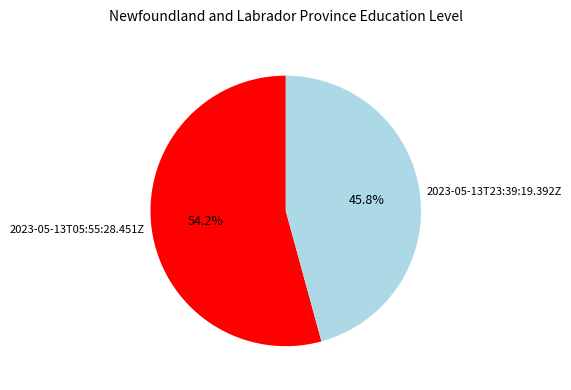

Rank the categories by value from highest to lowest.

2023-05-13T05:55:28.451Z, 2023-05-13T23:39:19.392Z